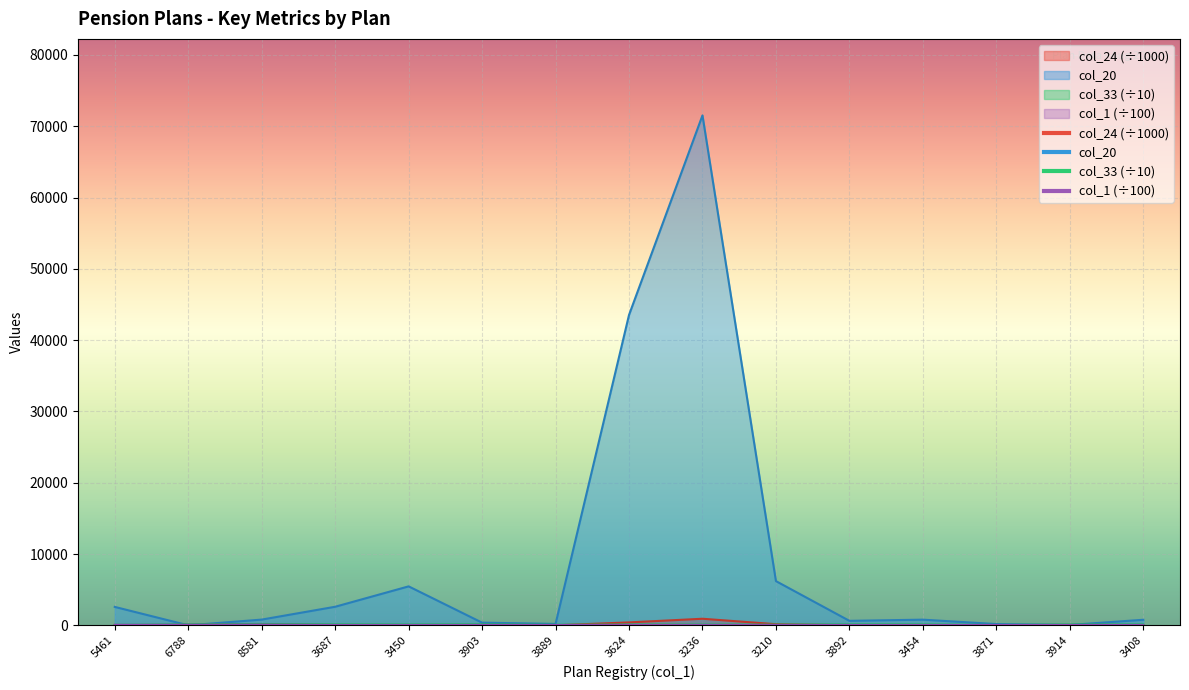

Where is col_33 nearest to the value 117?

3408